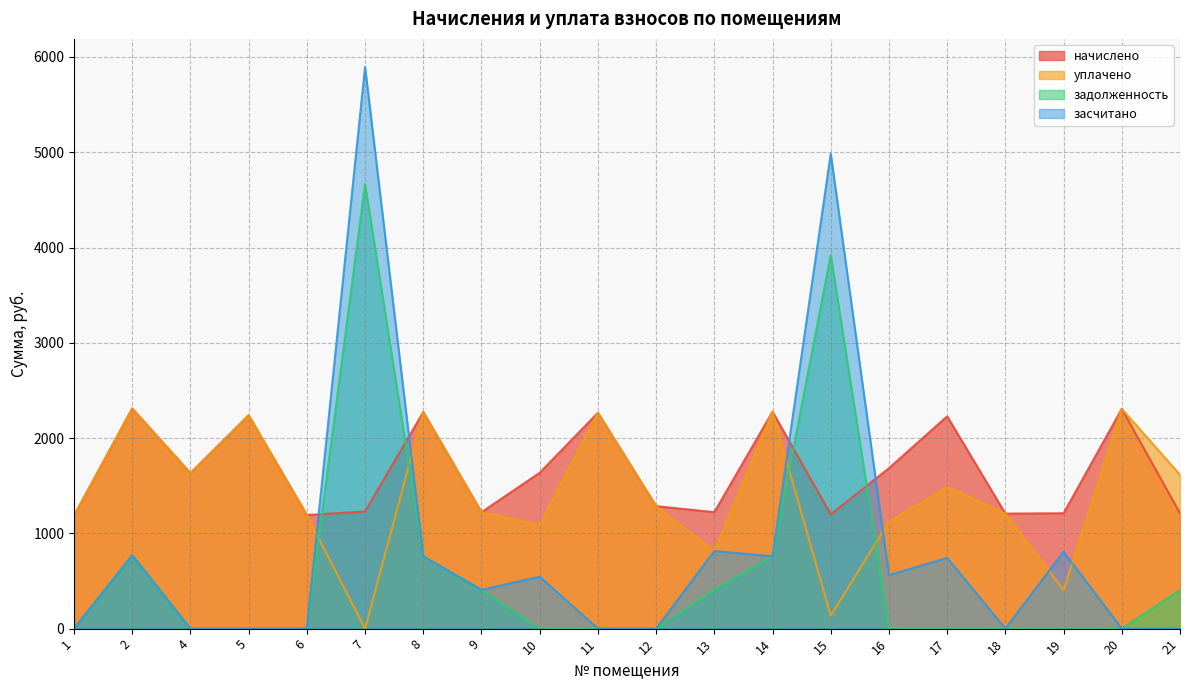

What is the value of the уплачено point at the 1st from the left?

1184.9